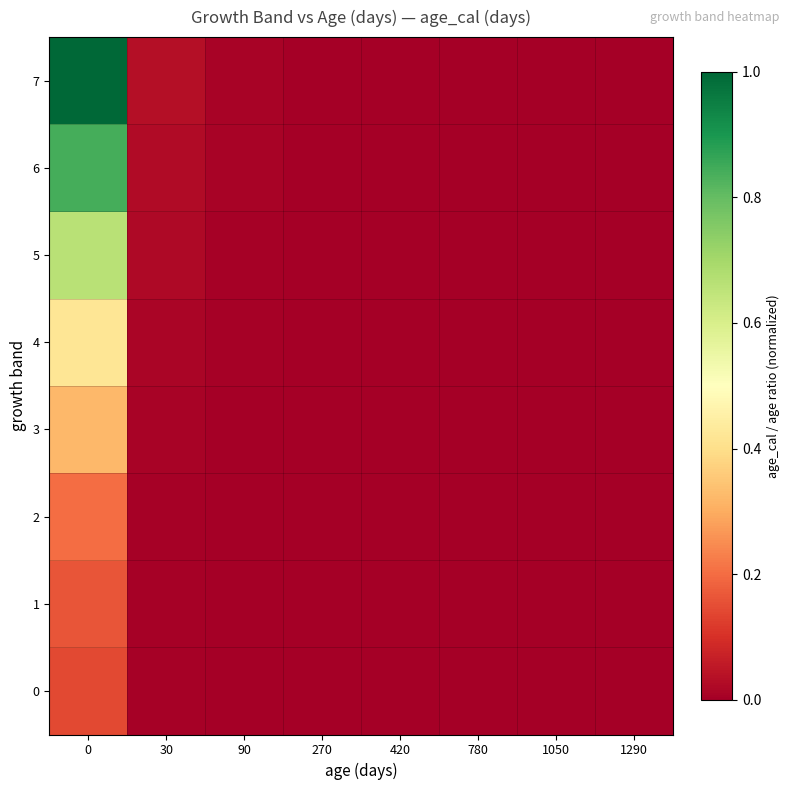

Reading left to right, extract all data points from this chart.

0: 0=0.1	30=0.0	90=0.0	270=0.0	420=0.0	780=0.0	1050=0.0	1290=0.0
1: 0=0.2	30=0.0	90=0.0	270=0.0	420=0.0	780=0.0	1050=0.0	1290=0.0
2: 0=0.2	30=0.0	90=0.0	270=0.0	420=0.0	780=0.0	1050=0.0	1290=0.0
3: 0=0.3	30=0.0	90=0.0	270=0.0	420=0.0	780=0.0	1050=0.0	1290=0.0
4: 0=0.4	30=0.0	90=0.0	270=0.0	420=0.0	780=0.0	1050=0.0	1290=0.0
5: 0=0.7	30=0.0	90=0.0	270=0.0	420=0.0	780=0.0	1050=0.0	1290=0.0
6: 0=0.8	30=0.0	90=0.0	270=0.0	420=0.0	780=0.0	1050=0.0	1290=0.0
7: 0=1.0	30=0.0	90=0.0	270=0.0	420=0.0	780=0.0	1050=0.0	1290=0.0